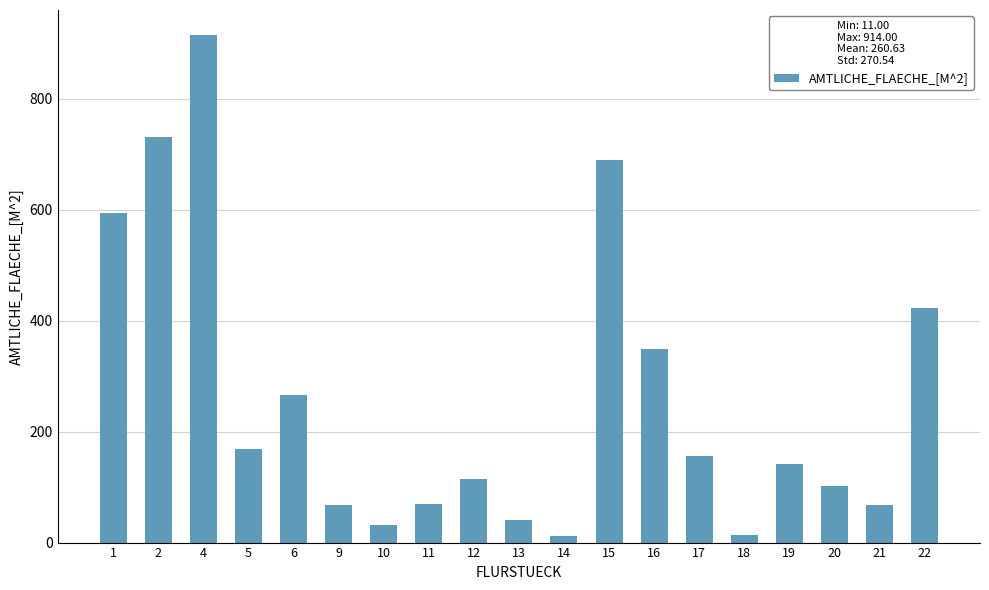

What is the greatest value displayed?

914